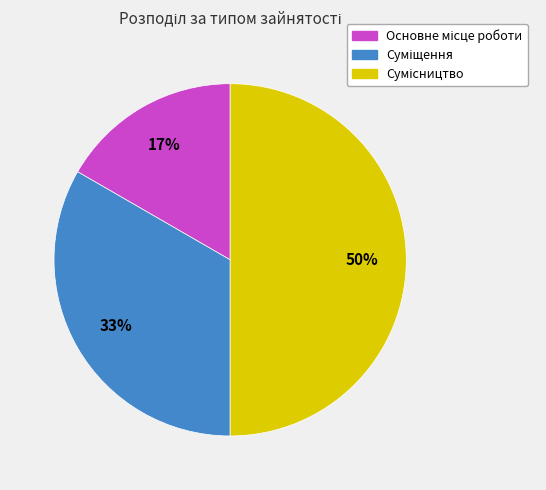

Count the number of slices in the pie.

3